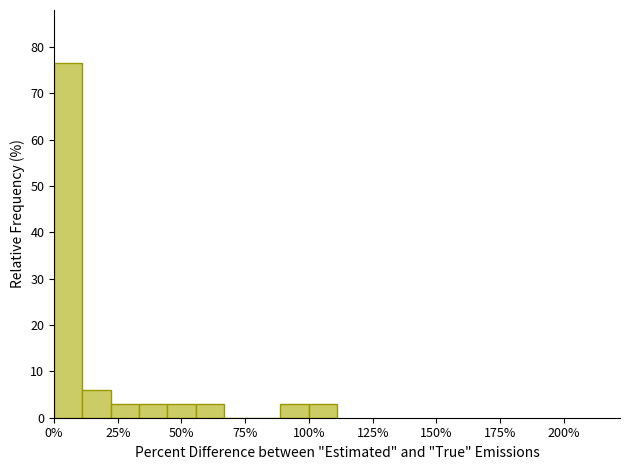

Around what value on the x-axis is the tallest bar? Give the approximate position of its centre, as read against the axis.

5